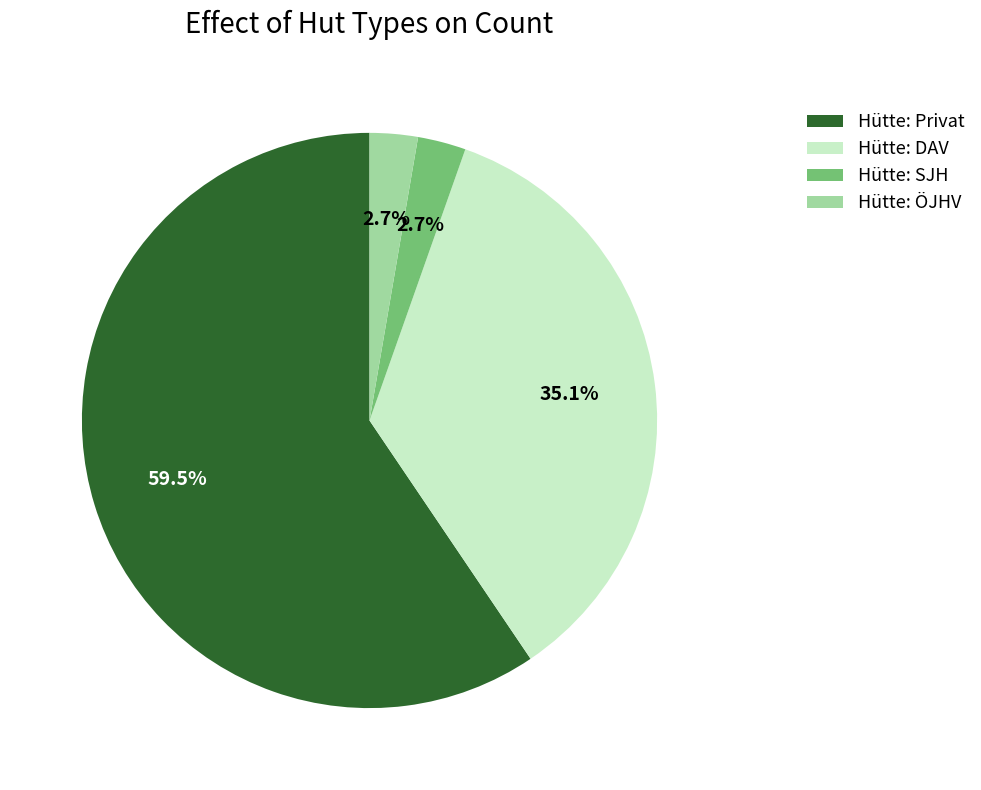

What is the total percentage of Hütte: Privat and Hütte: DAV?

94.6%